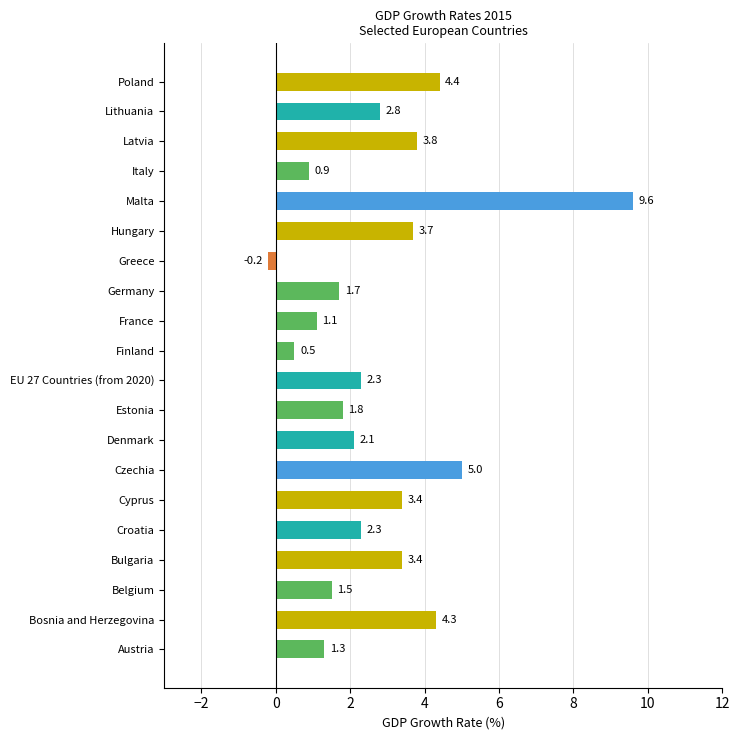

Between Greece and Malta, which is larger?

Malta